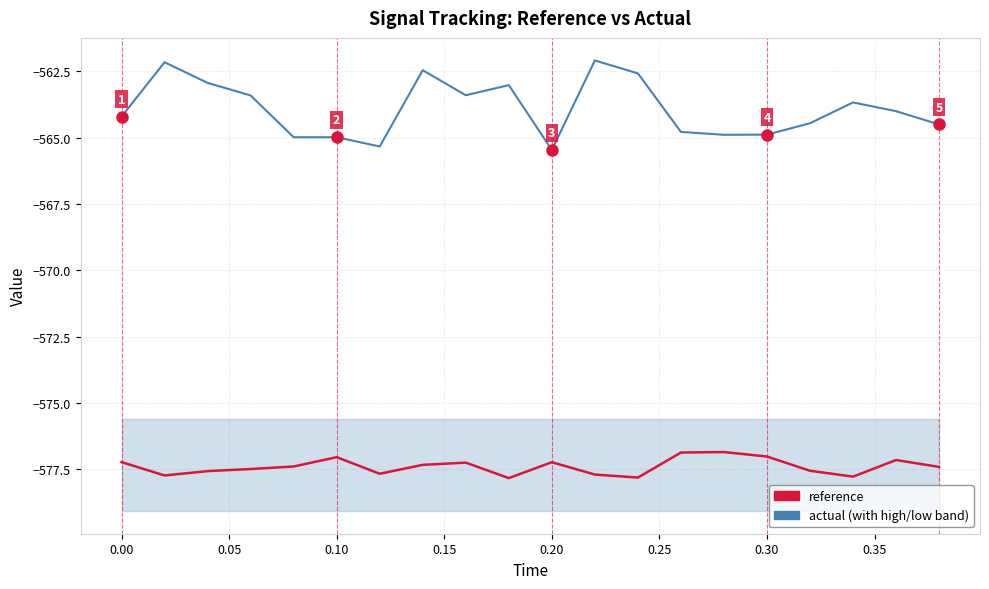

What is the smallest value displayed?

-577.8